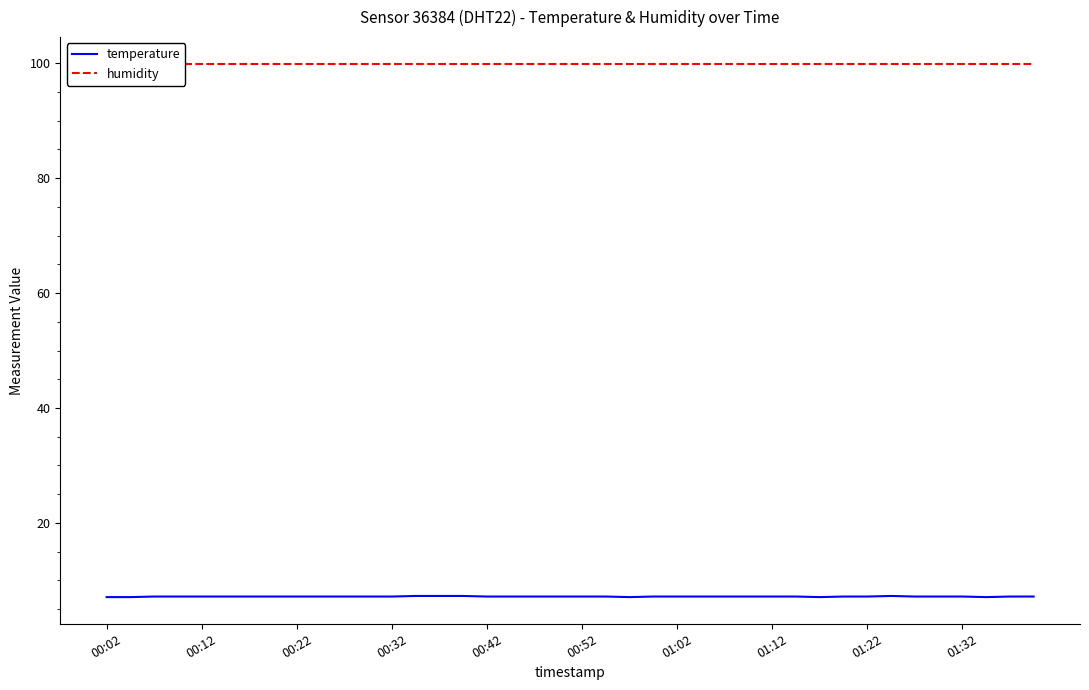

What is the total value across all series at 37?

107.0